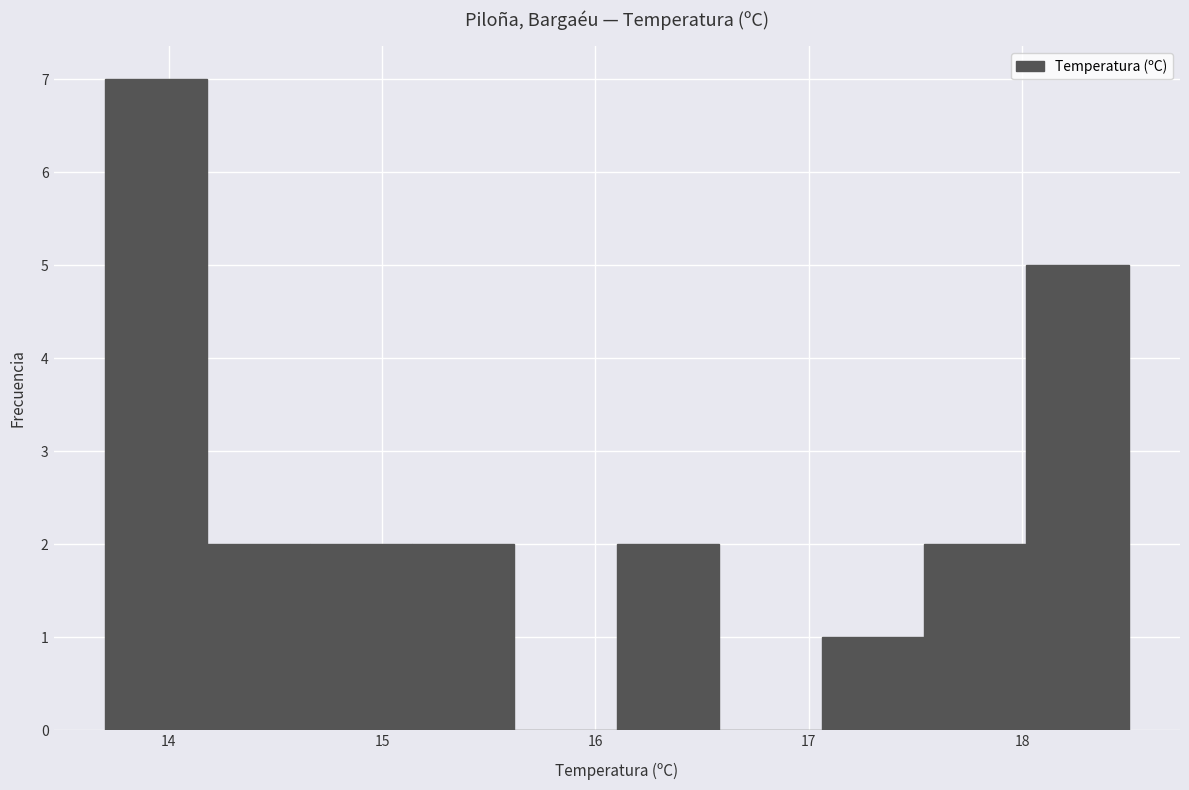

Reading left to right, transcribe this chart: for each bar, give the range it covers on the x-axis and its height. Neither the bar edges nor the heights are printed on the chart, so give them approximately, as read against the axes.

13.70 to 14.18: 7
14.18 to 14.66: 2
14.66 to 15.14: 2
15.14 to 15.62: 2
15.62 to 16.10: 0
16.10 to 16.58: 2
16.58 to 17.06: 0
17.06 to 17.54: 1
17.54 to 18.02: 2
18.02 to 18.50: 5